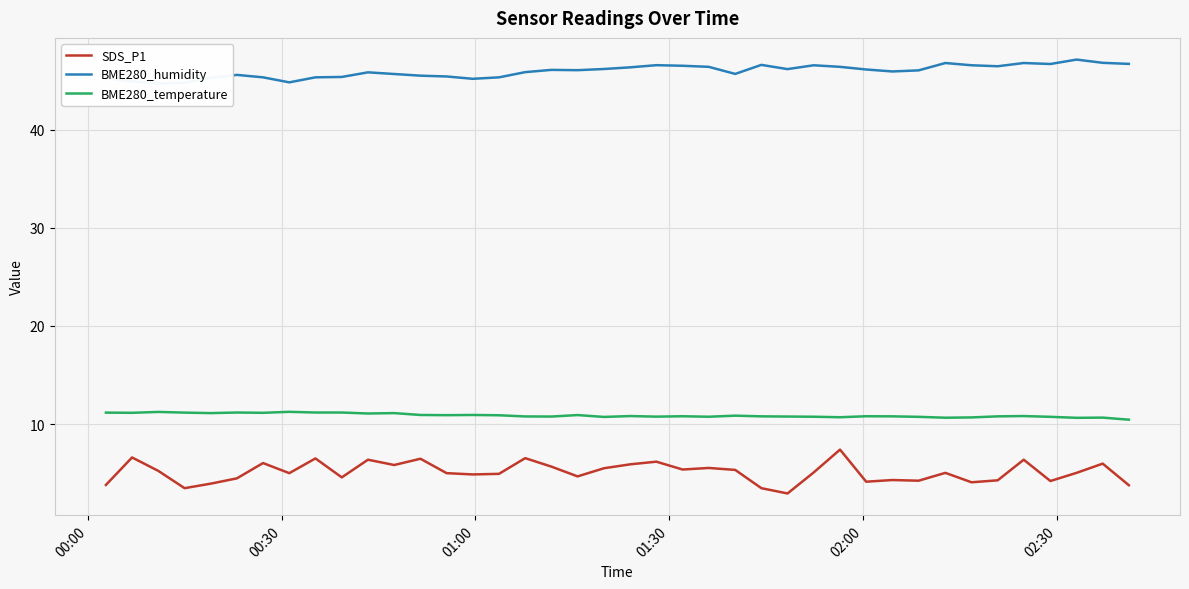

True or false: SDS_P1 and BME280_temperature cross at least once.

False